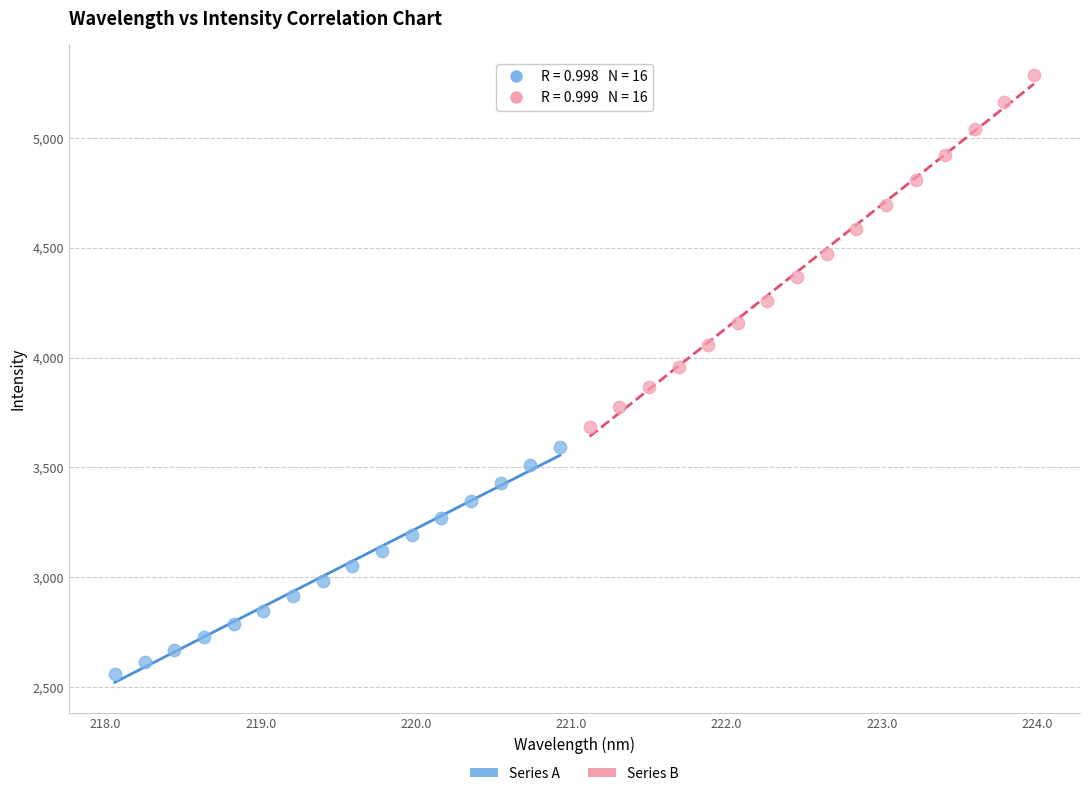

Which series contains the highest Y value?

Series B